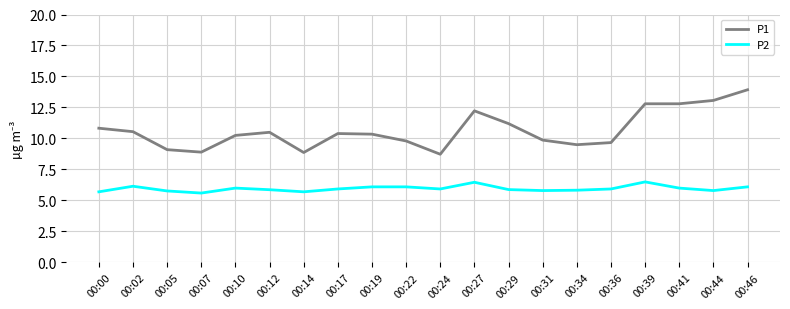

What is the sum of the P1 values at 00:39 and 00:00?

23.6